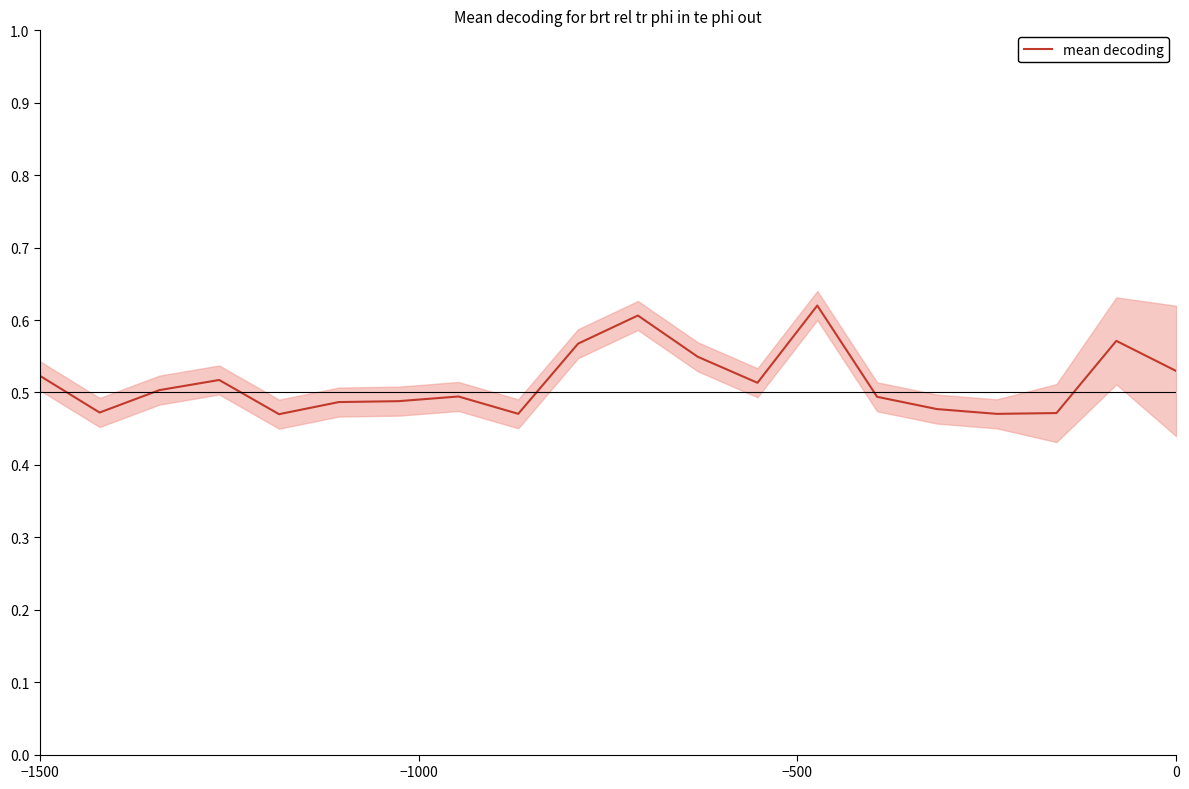

How many points are higher than both their immediate neighbors (excluding endpoints)?

5